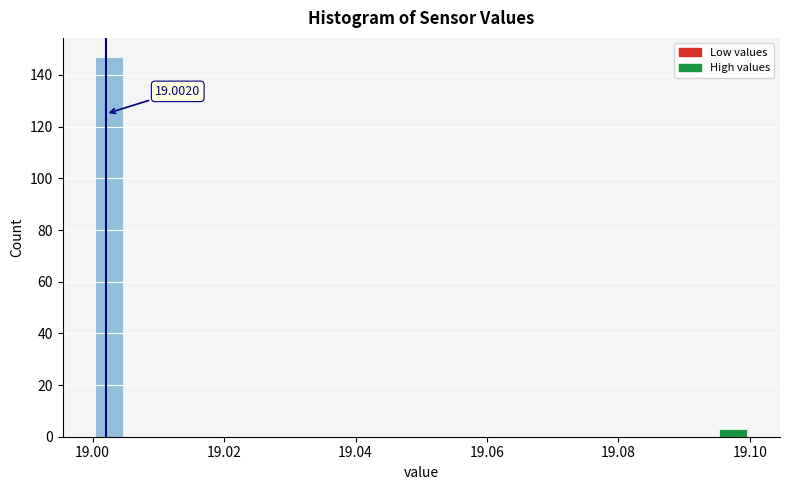

Read against the x-axis, roughly where is the centre of the tallest bar?

19.002